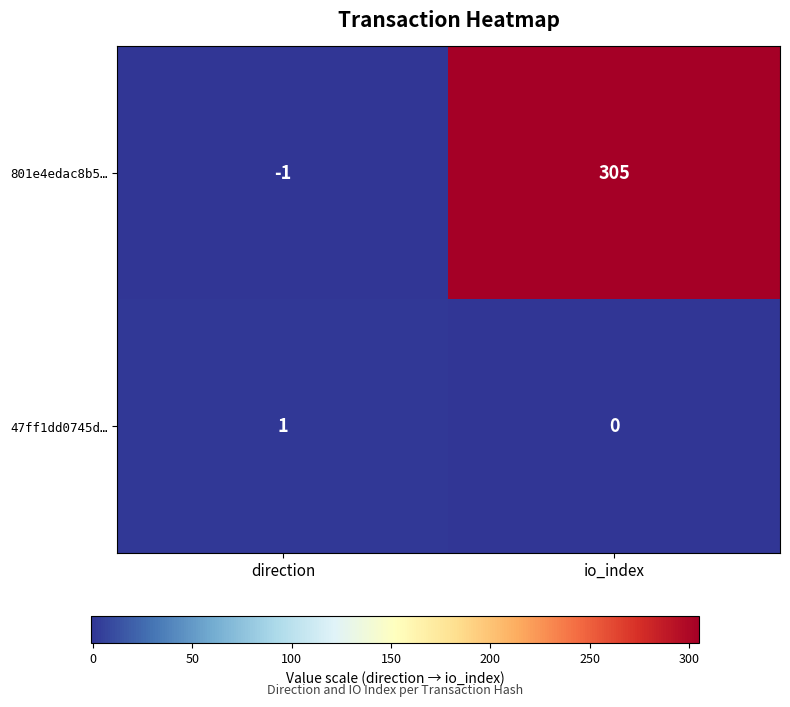

What is the difference between the 801e4edac8b5… values at io_index and direction?

306